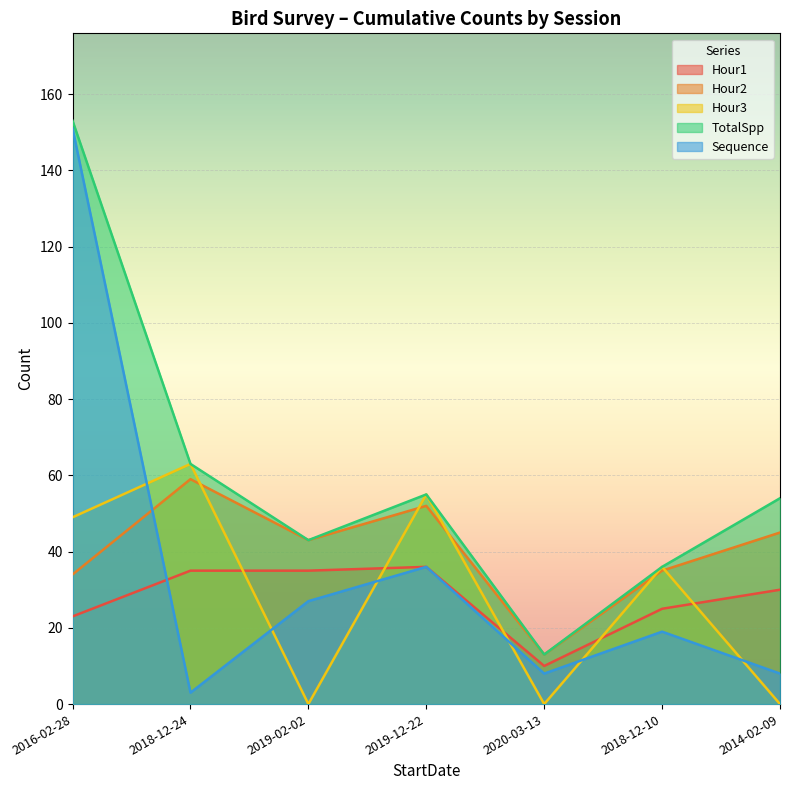

True or false: TotalSpp has a value of 43 at 2019-02-02.

True